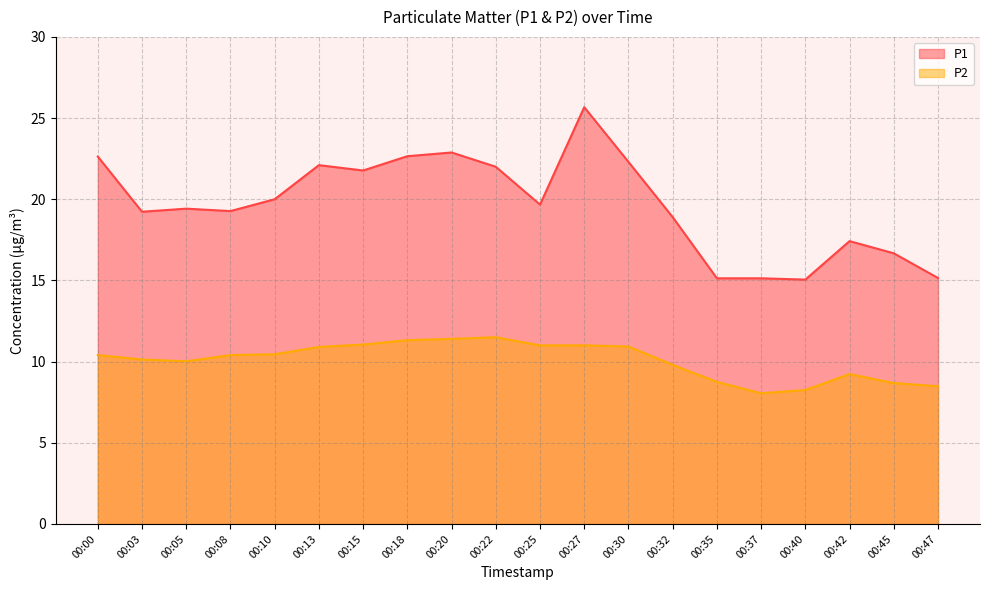

What is the difference between the maximum and minimum values in the P1 series?

10.6